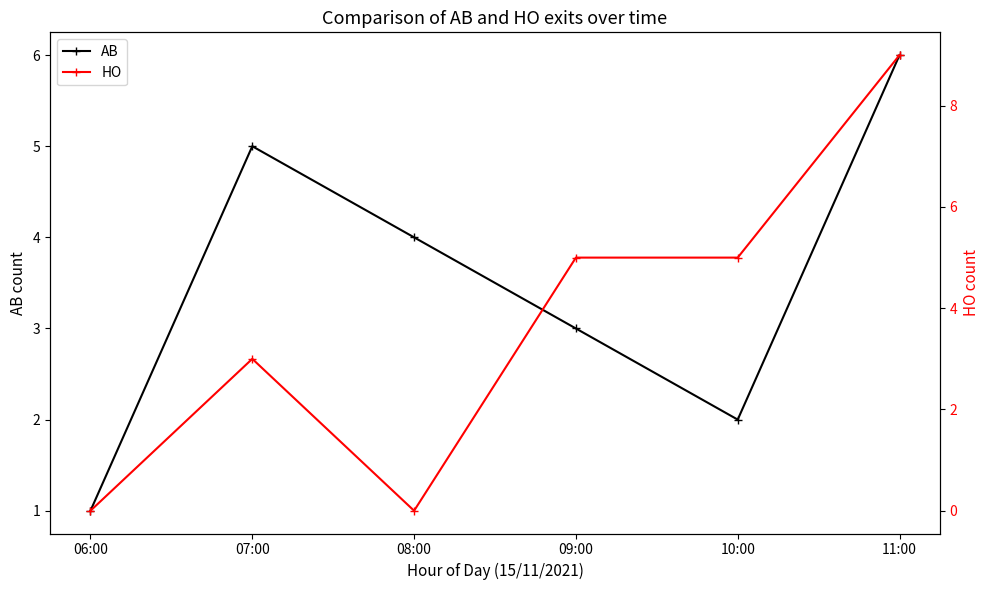

Between 07:00 and 10:00, which series saw the biggest shift?

AB